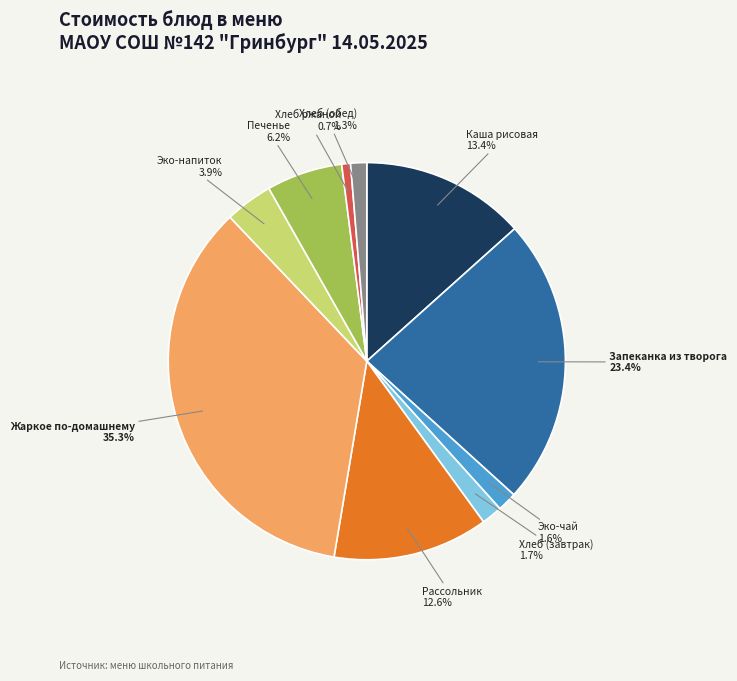

Does any single category account for the majority?

No